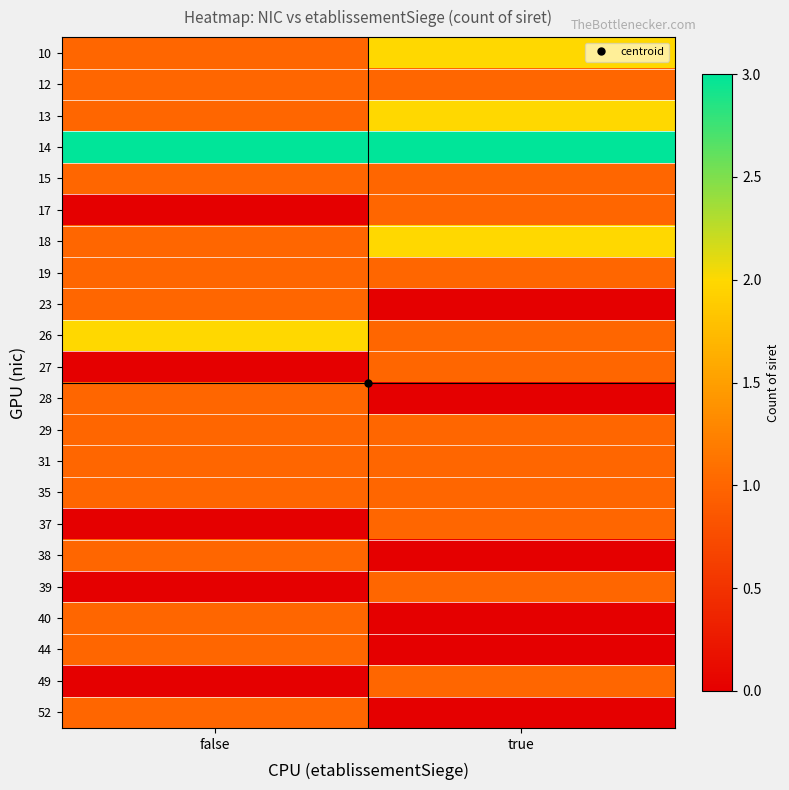

What is the spread (max minus min) of values at false?

3